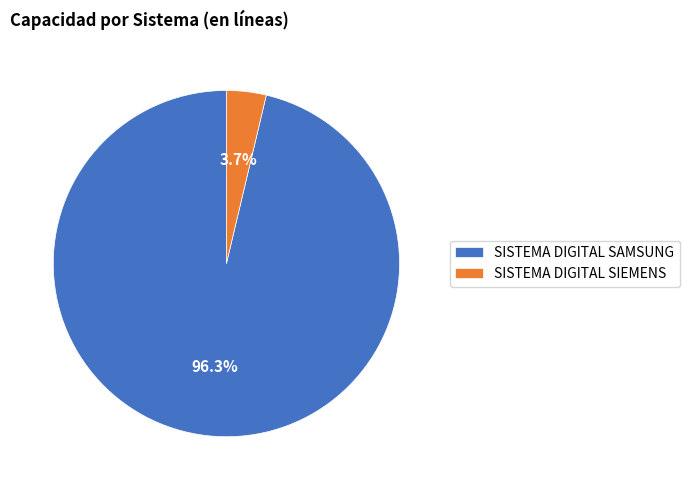

How many segments does this pie chart have?

2